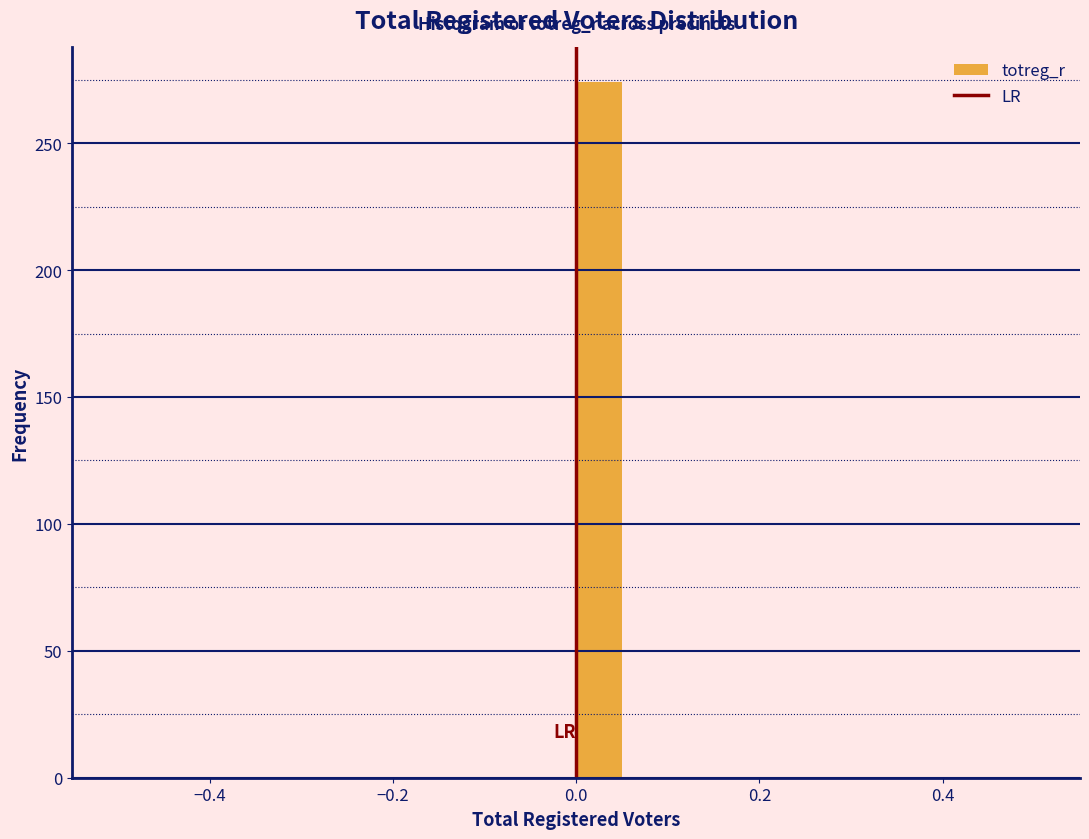

Read against the x-axis, roughly where is the centre of the tallest bar?

0.02